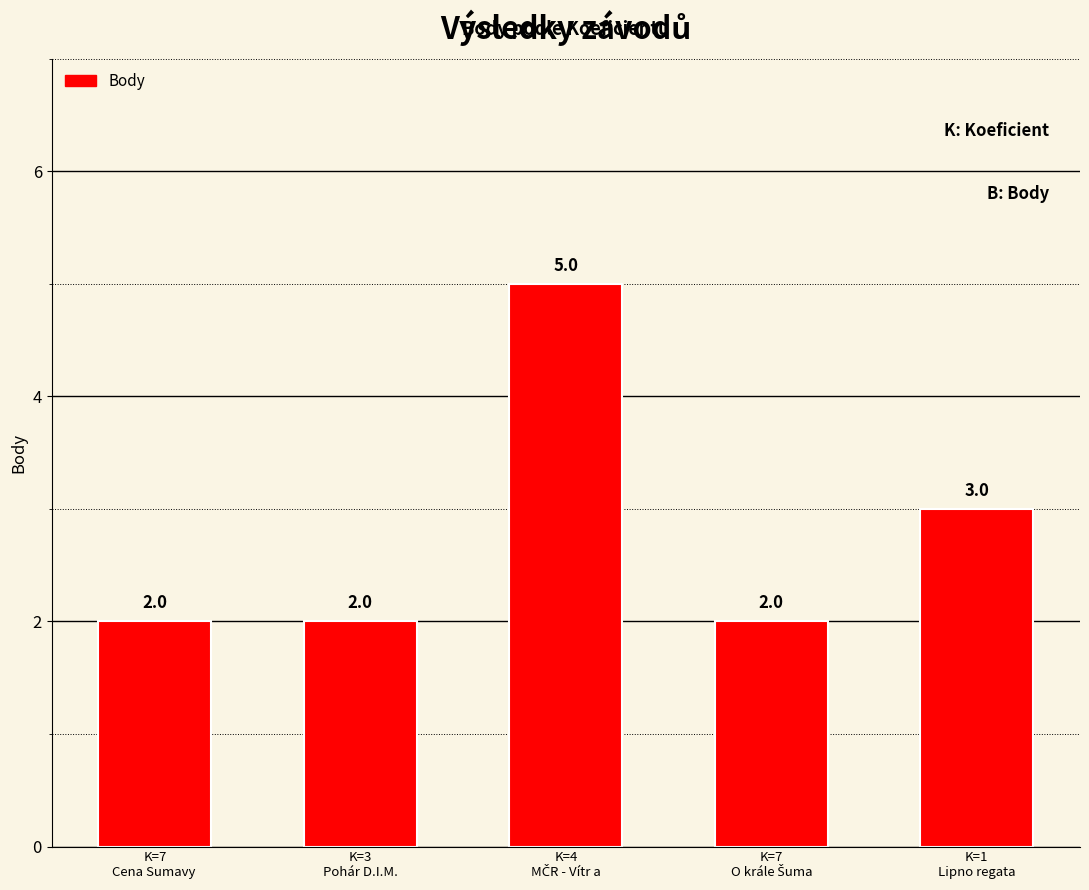

Which has a higher value, K=1
Lipno regata or K=3
Pohár D.I.M.?

K=1
Lipno regata